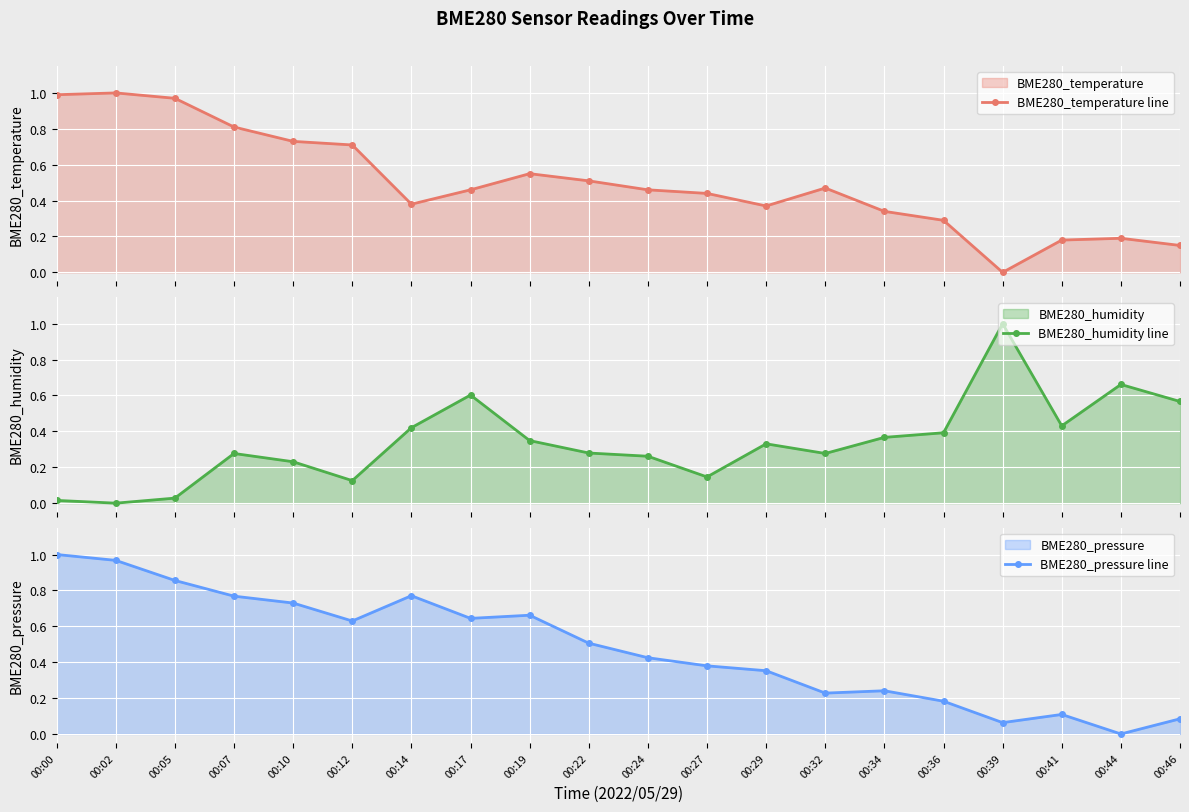

The BME280_temperature line series shows 0.6 at 00:02. True or false?

False